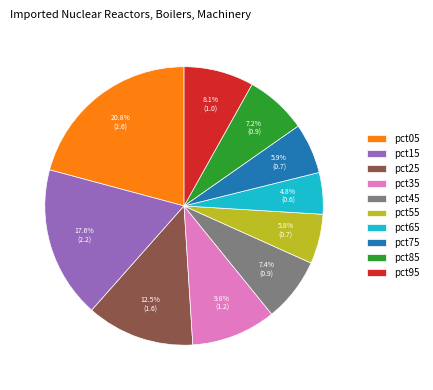

Combined, what portion of the pie is pct55 and pct65?

10.6%